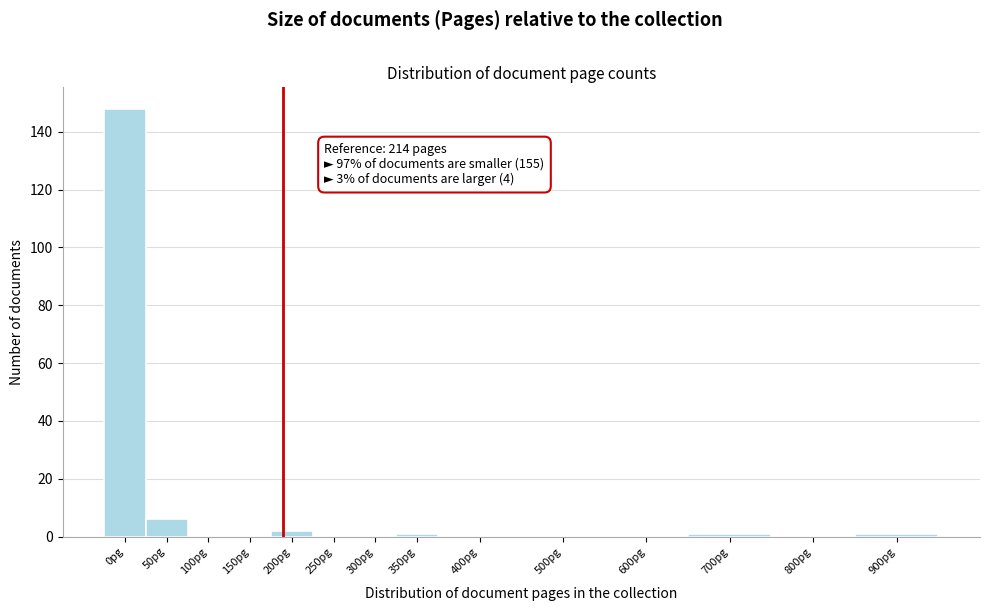

Reading left to right, what are all the values shown in this chart?

0pg=148	50pg=6	100pg=0	150pg=0	200pg=2	250pg=0	300pg=0	350pg=1	400pg=0	500pg=0	600pg=0	700pg=1	800pg=0	900pg=1